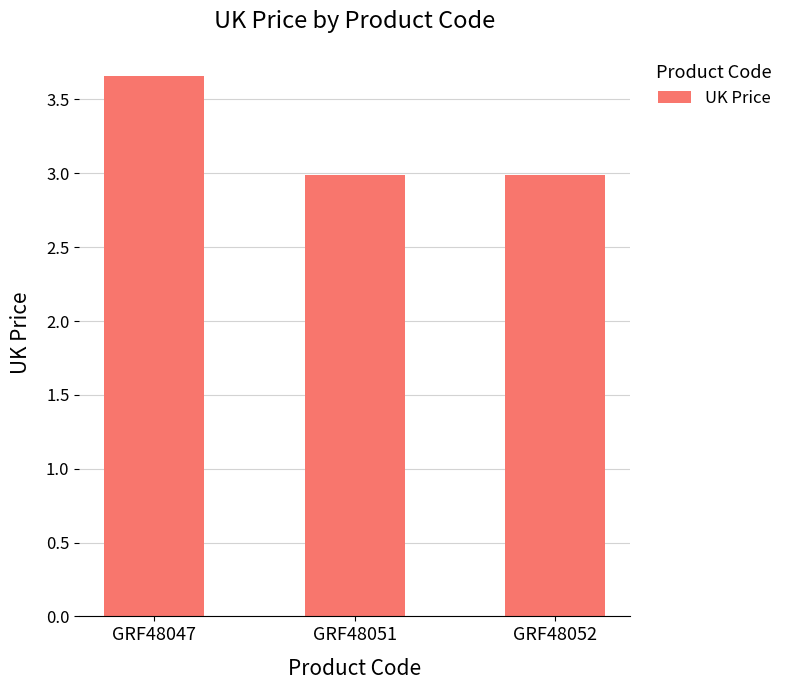

What is the value of the 2nd bar from the left?

3.0